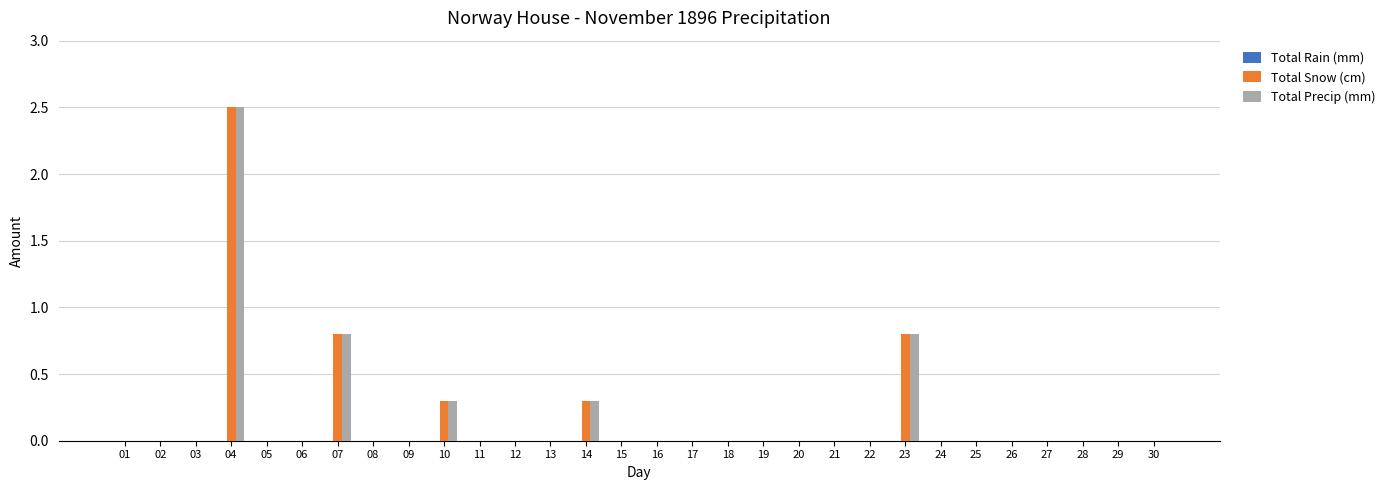

At which category does the chart reach its peak across all series?

04